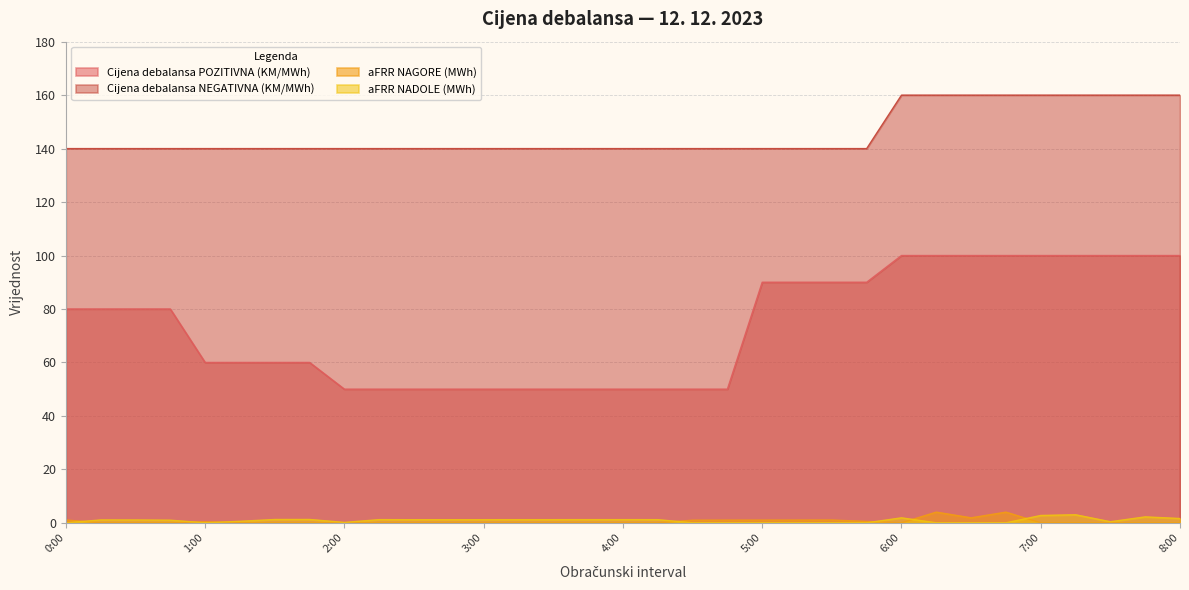

Which category has the lowest value in the aFRR NAGORE (MWh) series?

0:15